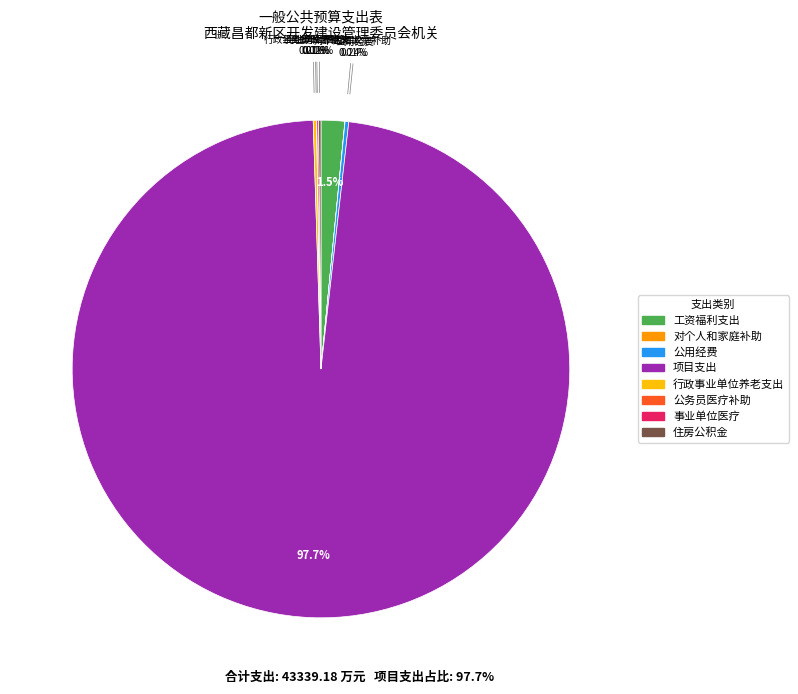

Which category has the biggest portion of the pie?

项目支出